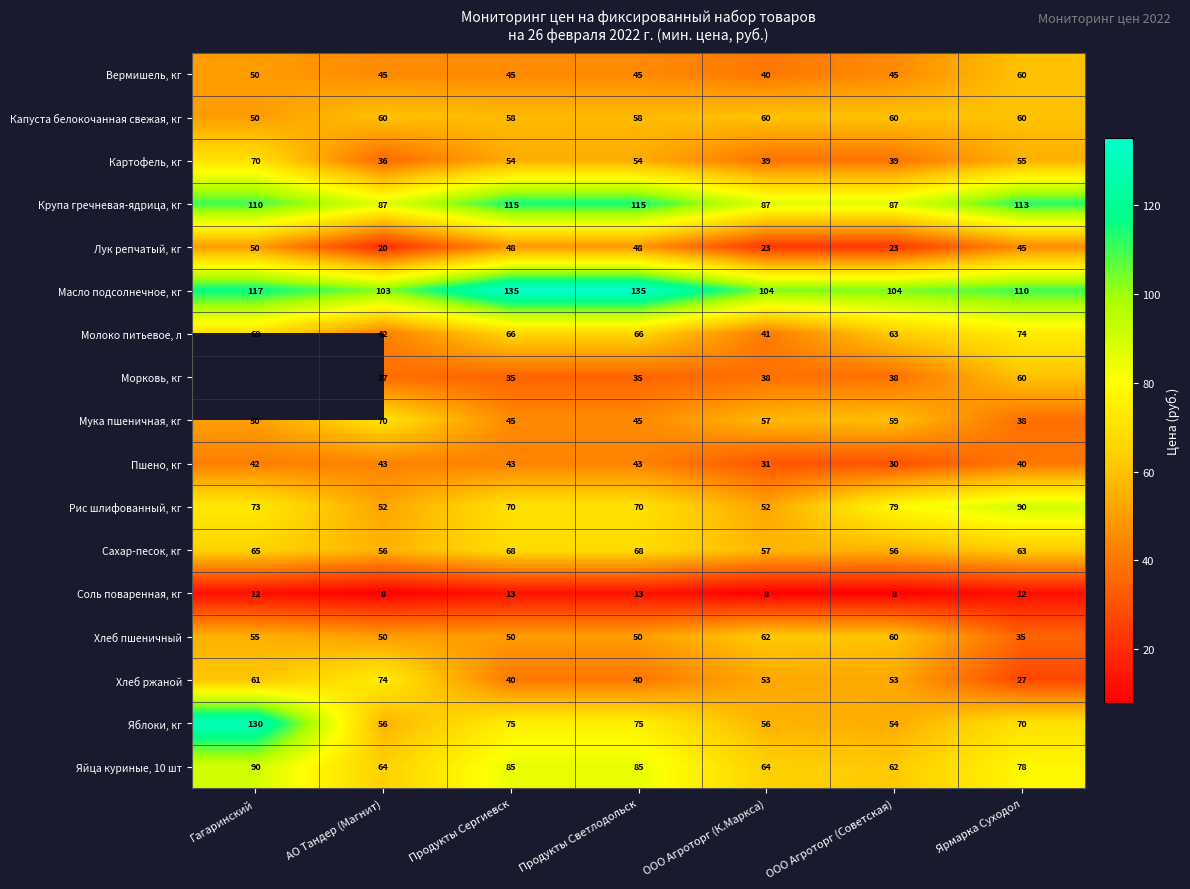

At how many categories does at least one series exceed 32?

7